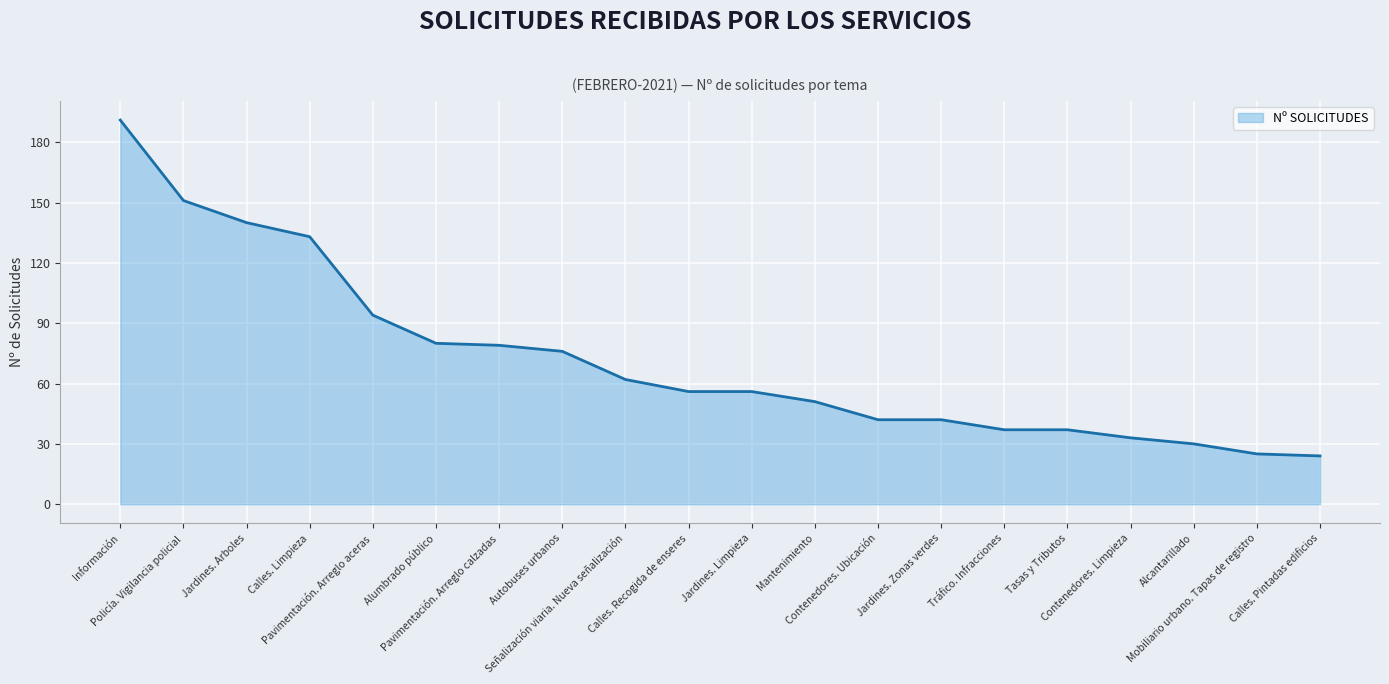

Does the chart display data point markers on the line(s)?

No